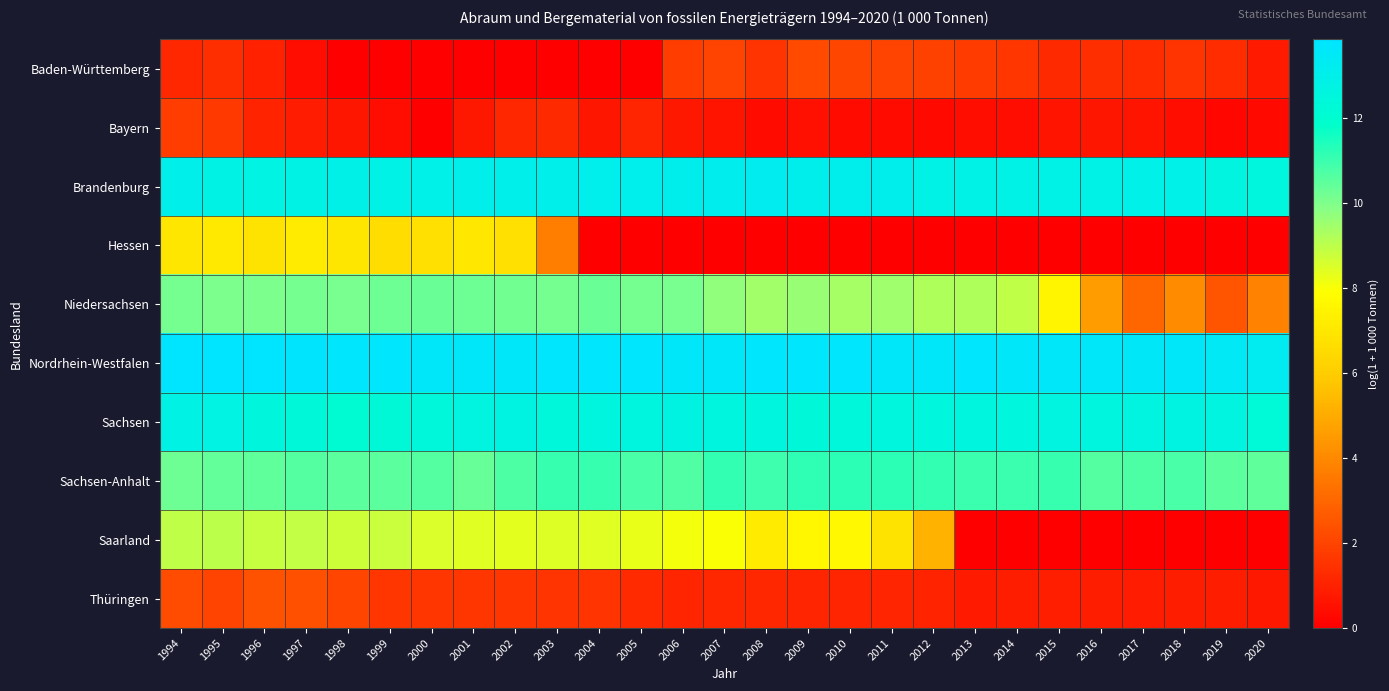

Rank the series by their maximum value, from highest to lowest.

Nordrhein-Westfalen, Brandenburg, Sachsen, Sachsen-Anhalt, Niedersachsen, Saarland, Hessen, Thüringen, Baden-Württemberg, Bayern